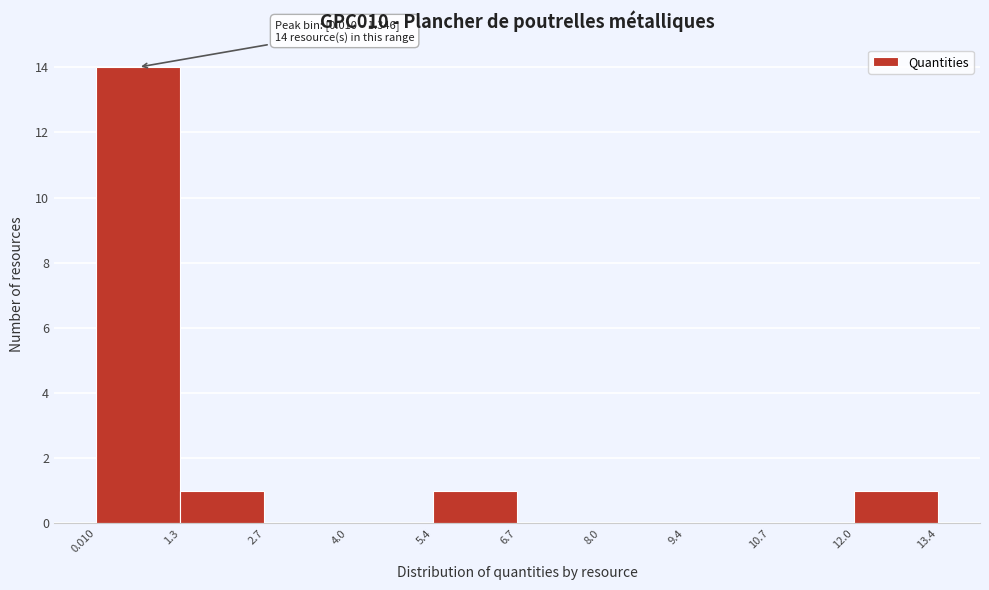

Over which range of the x-axis is the bar tallest?

0.010 to 1.3